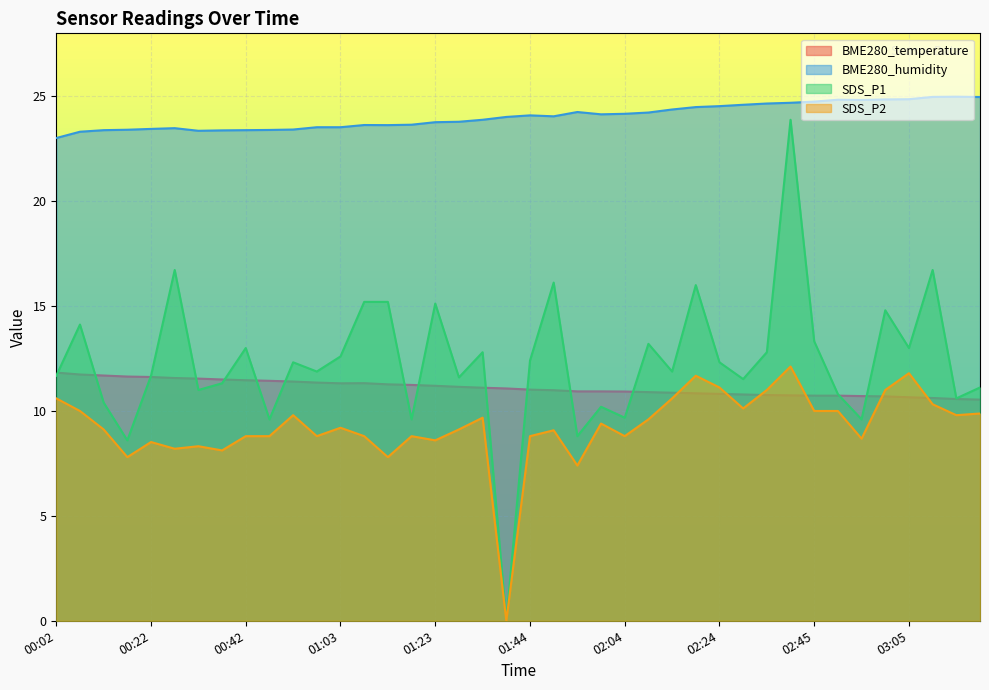

True or false: SDS_P1 and BME280_humidity cross at least once.

False